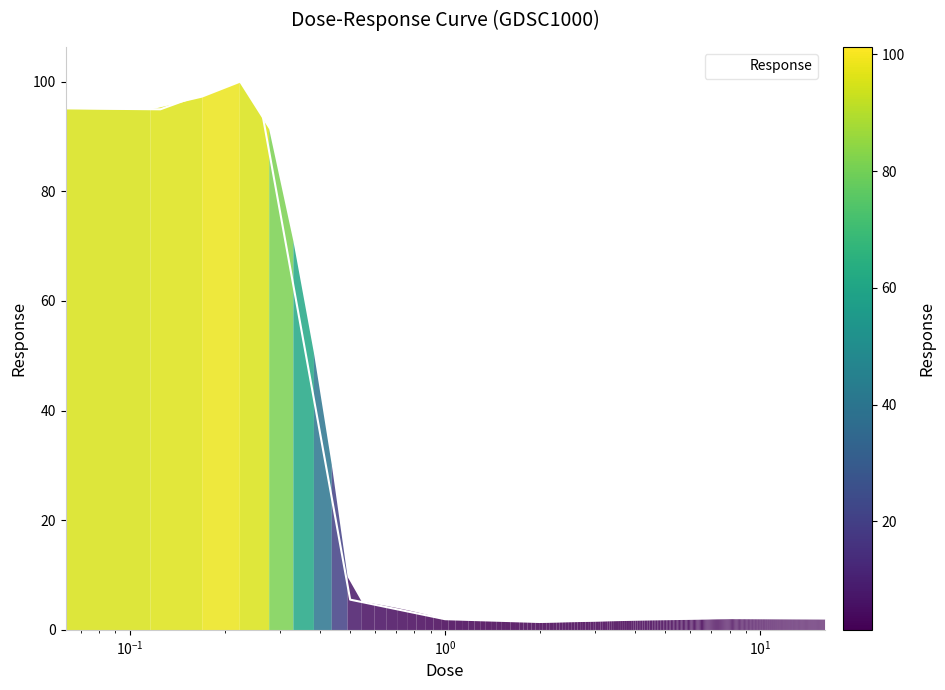

What is the difference between the maximum and minimum values?

99.8